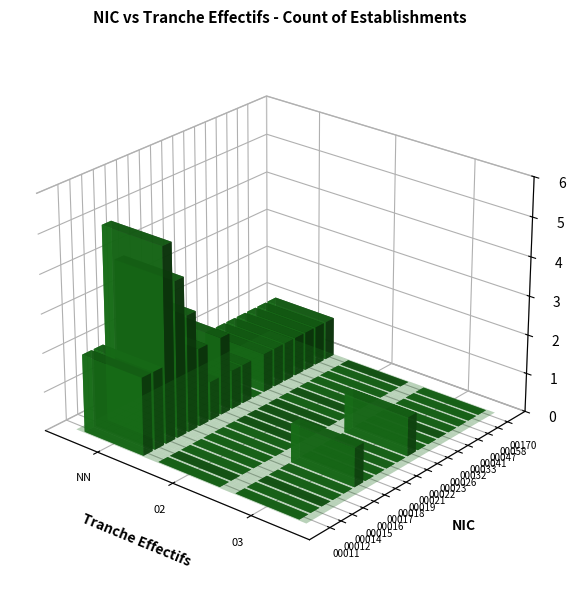

What value does the 00032 series have at NN?

1